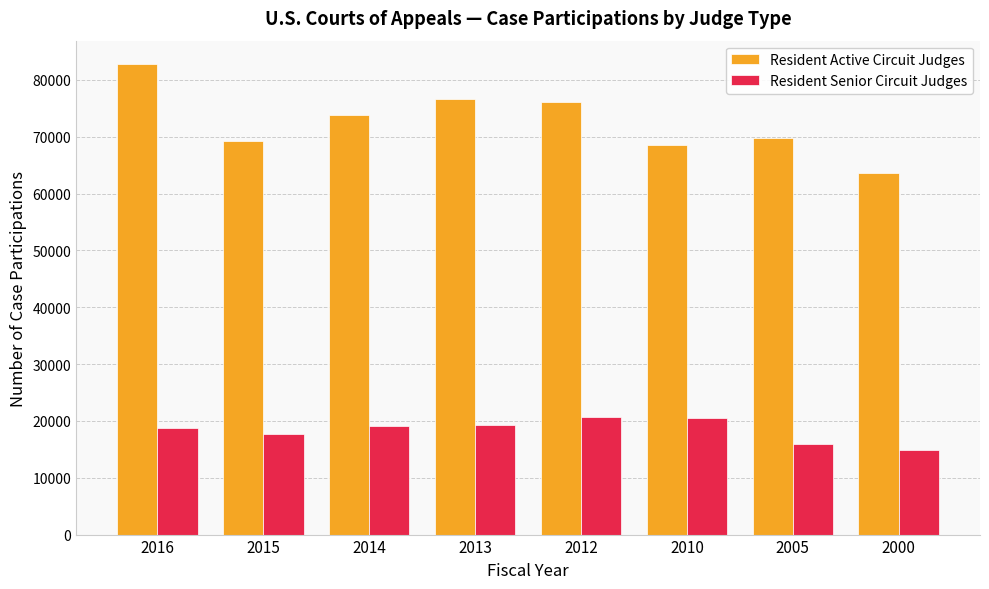

What is the difference between the maximum and minimum values in the Resident Senior Circuit Judges series?

5810